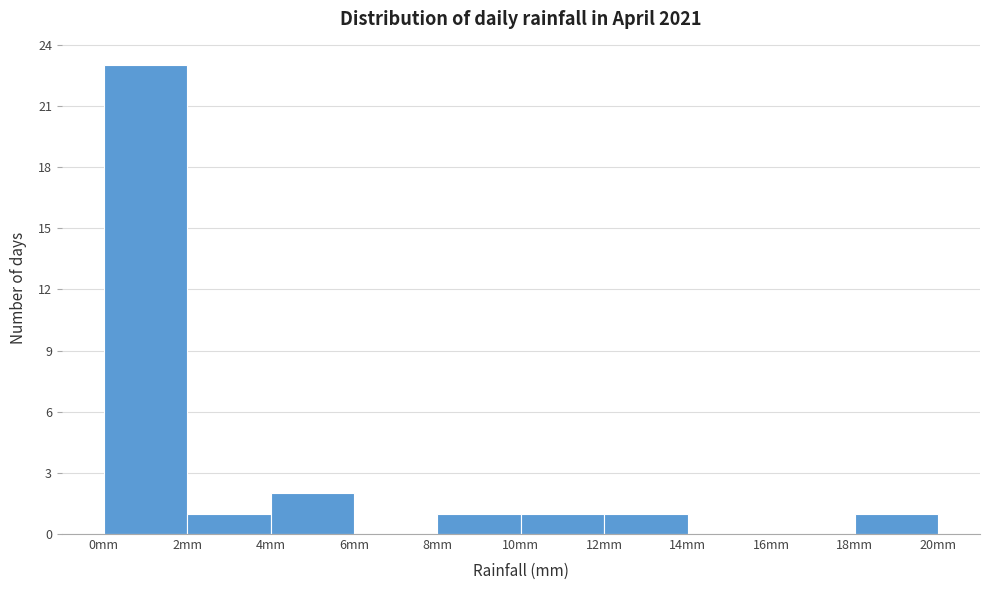

How tall is the bar that spans 18 to 20 on the x-axis? The values are not printed on the chart, so give them approximately, as read against the axis.

1